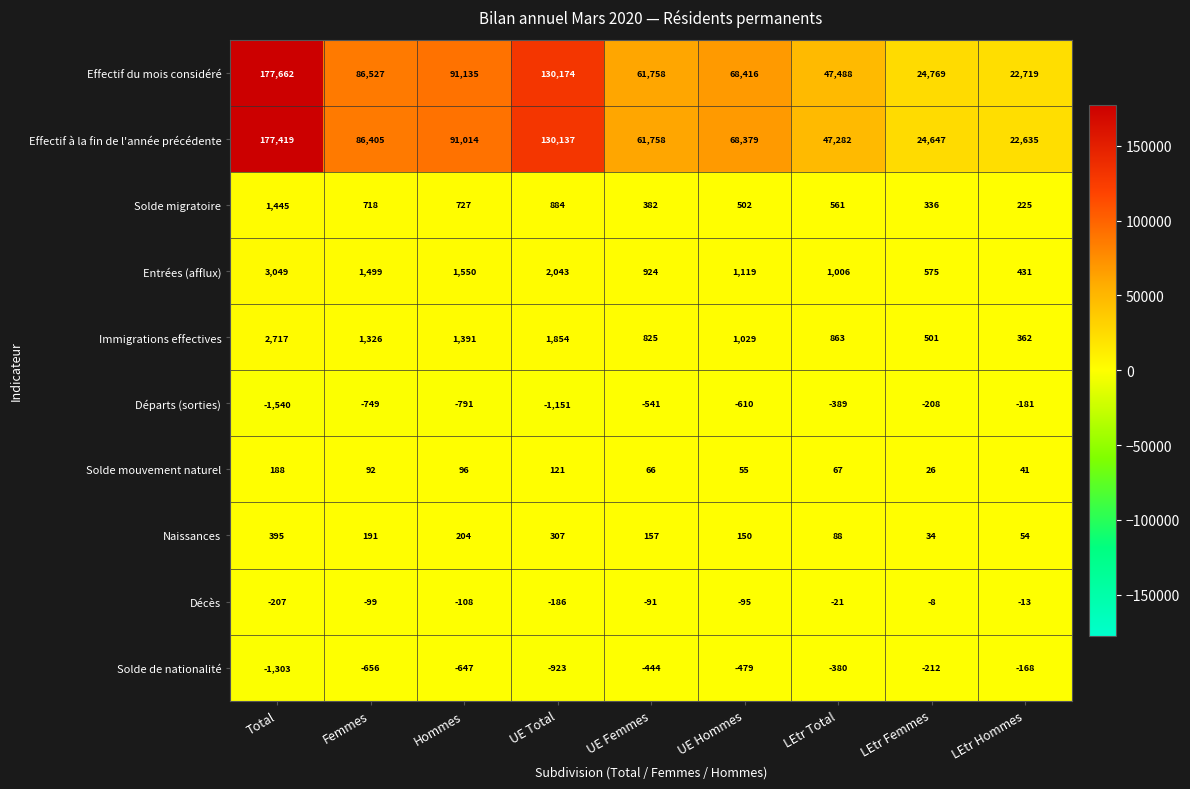

Which series changed the most between UE Total and LEtr Total?

Effectif à la fin de l'année précédente